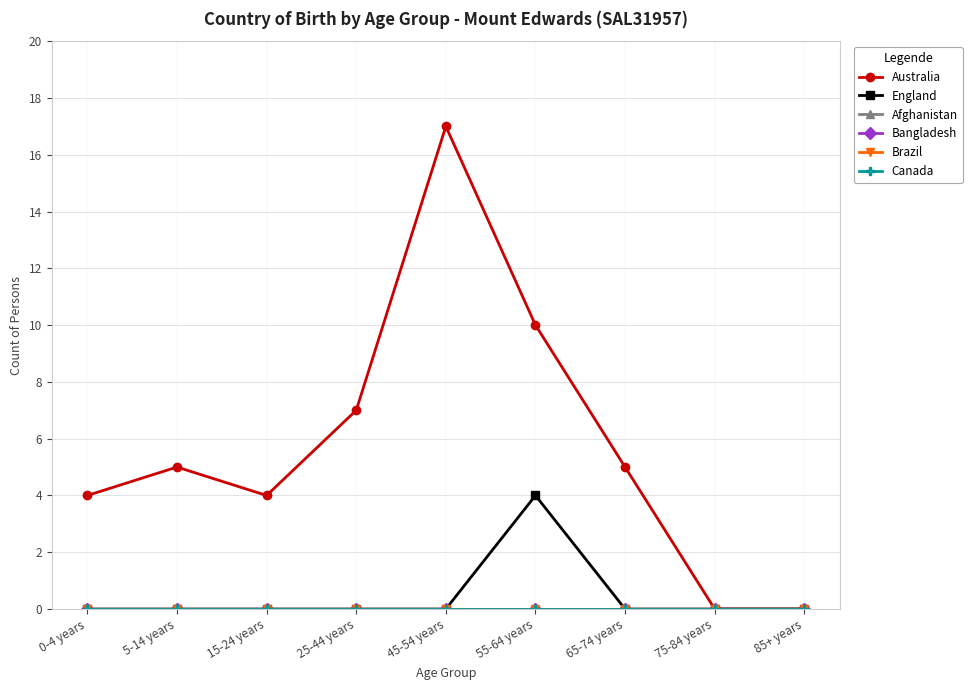

True or false: Afghanistan has more than 0 points higher than both neighbors.

False